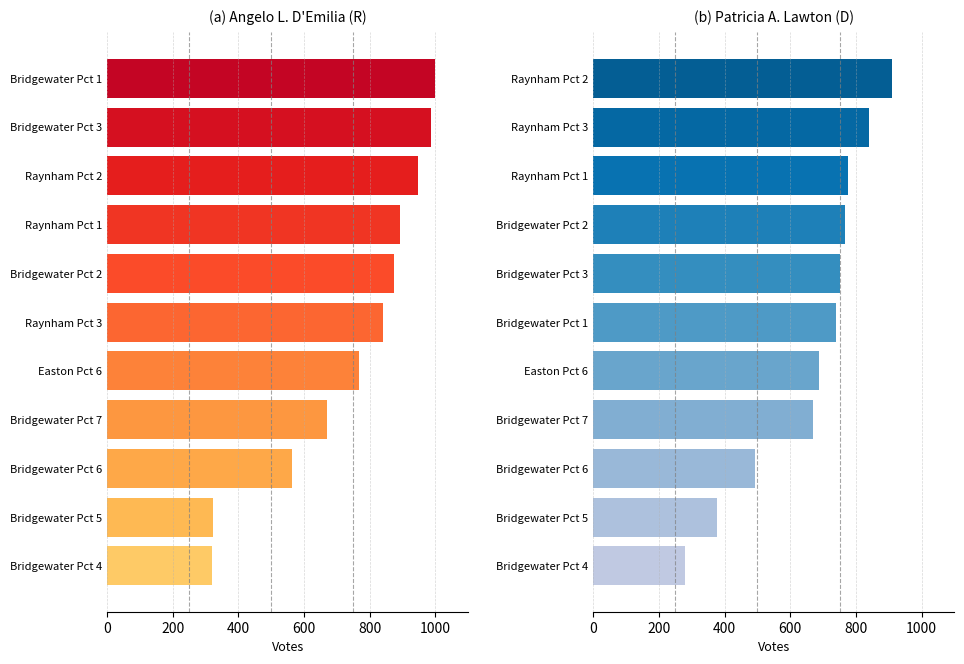

How many groups of bars are there?

11